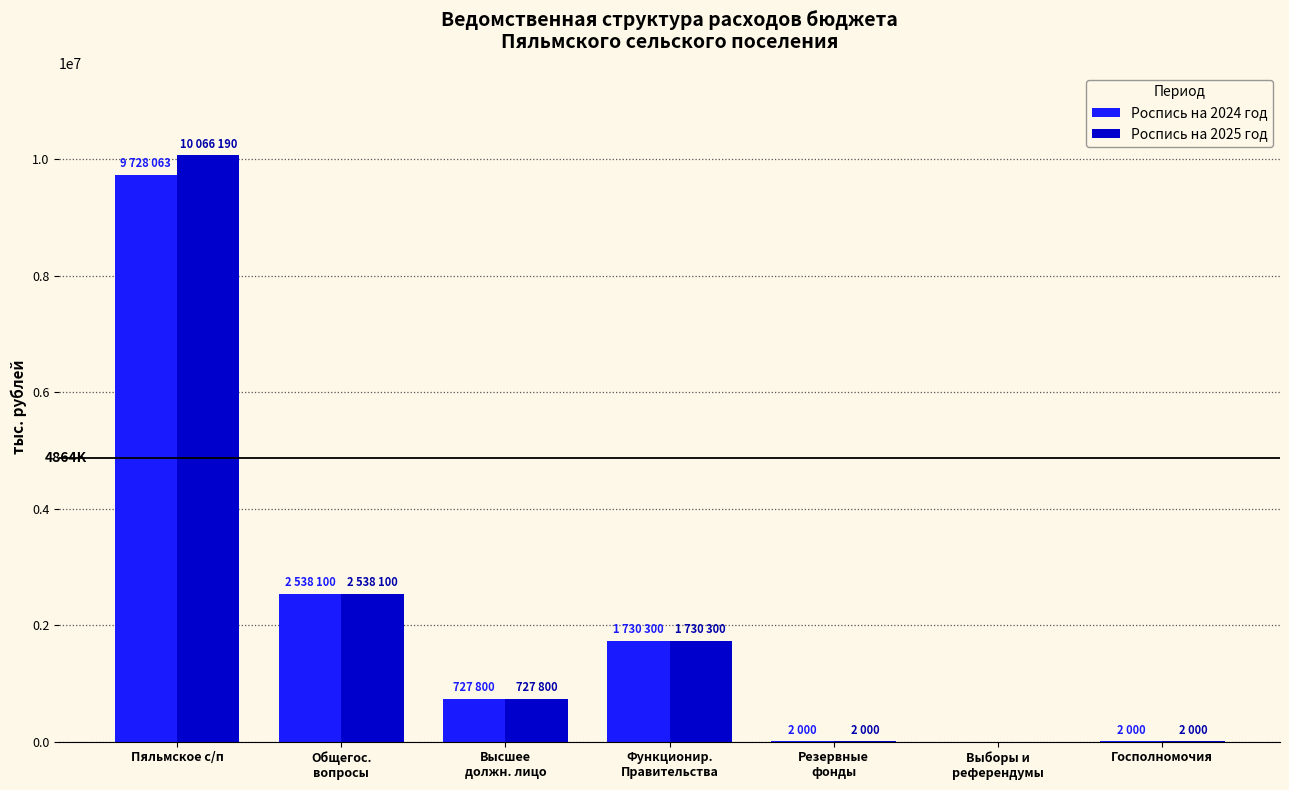

At which category is the sum across all series the highest?

Пяльмское с/п